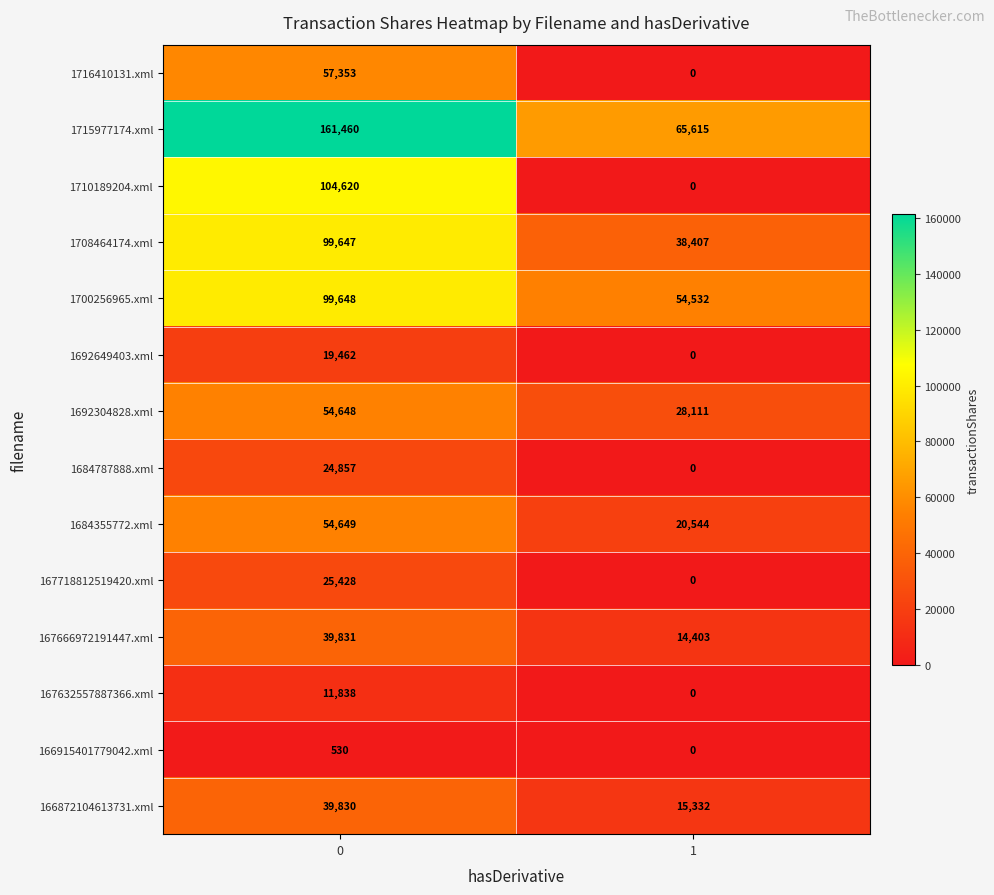

What is the total value across all series at 0?

793801